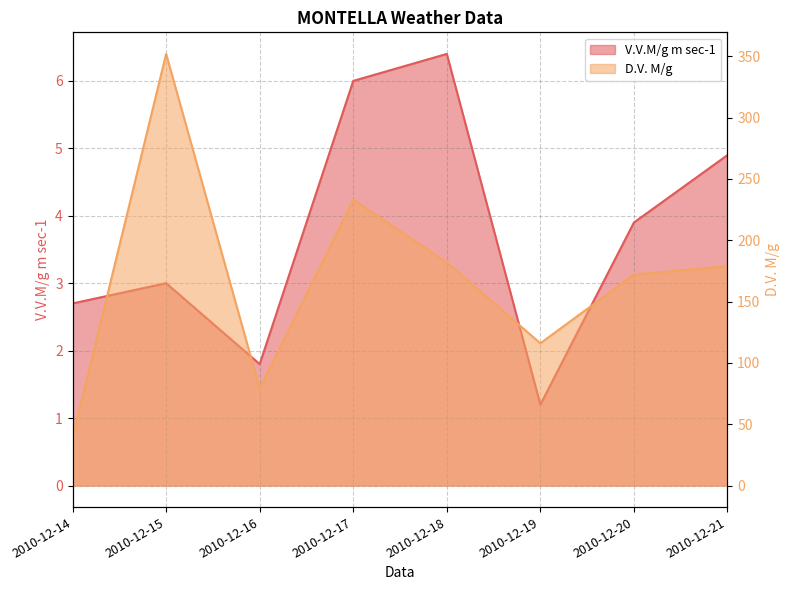

At which category does V.V.M/g m sec-1 reach its first local peak?

2010-12-15